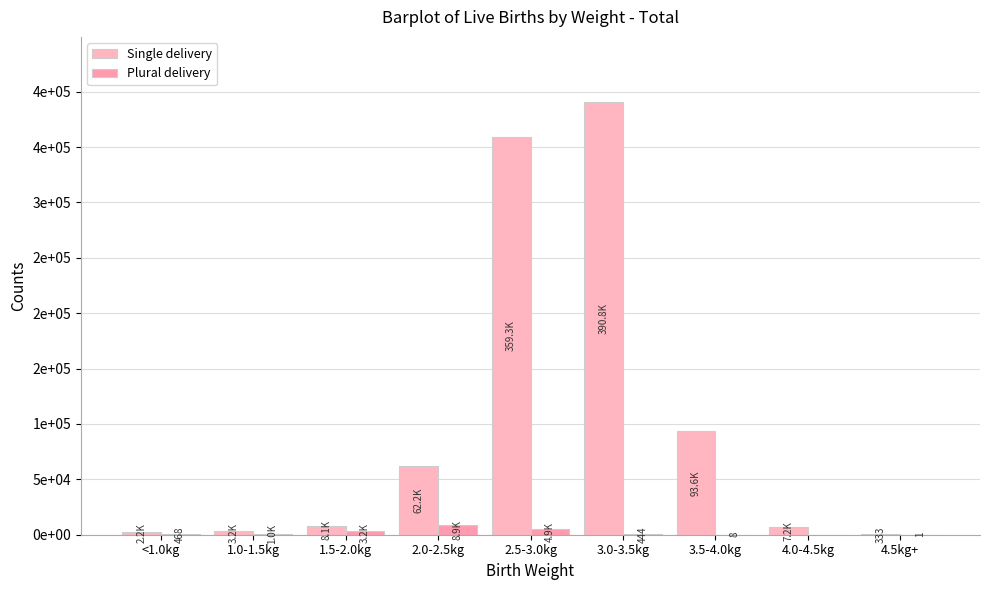

Which series has the largest total across all categories?

Single delivery